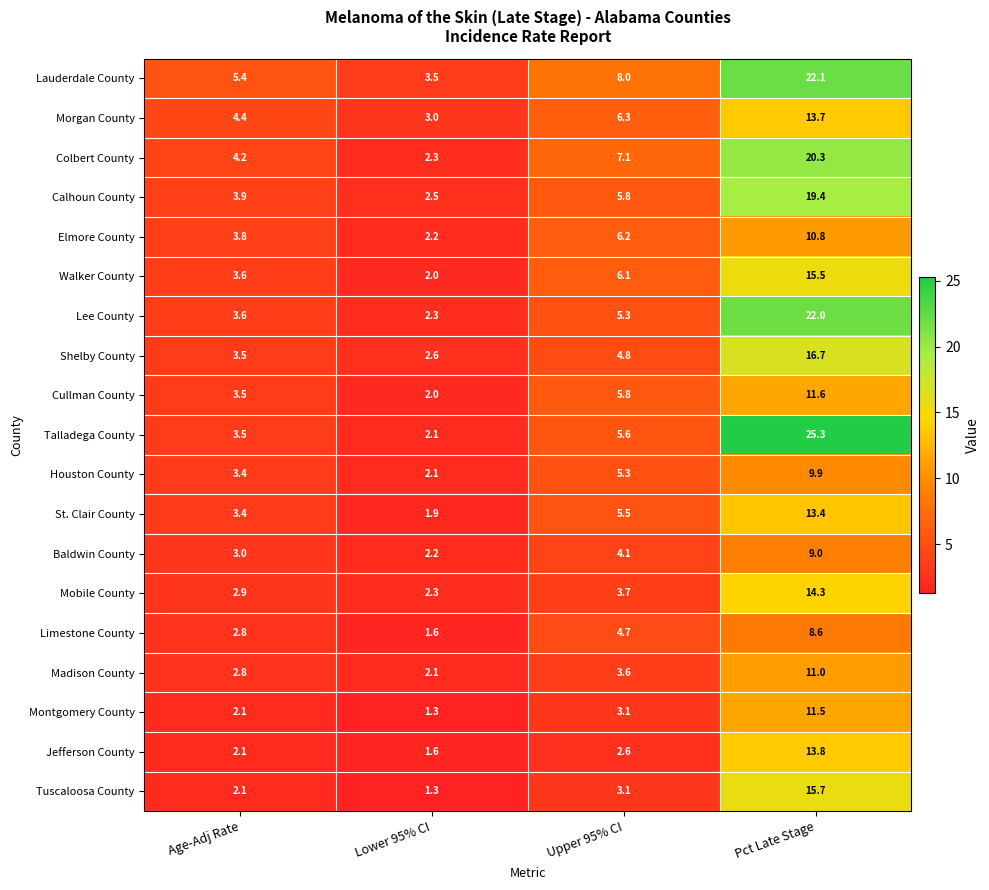

Which series has the largest range (max minus min)?

Talladega County